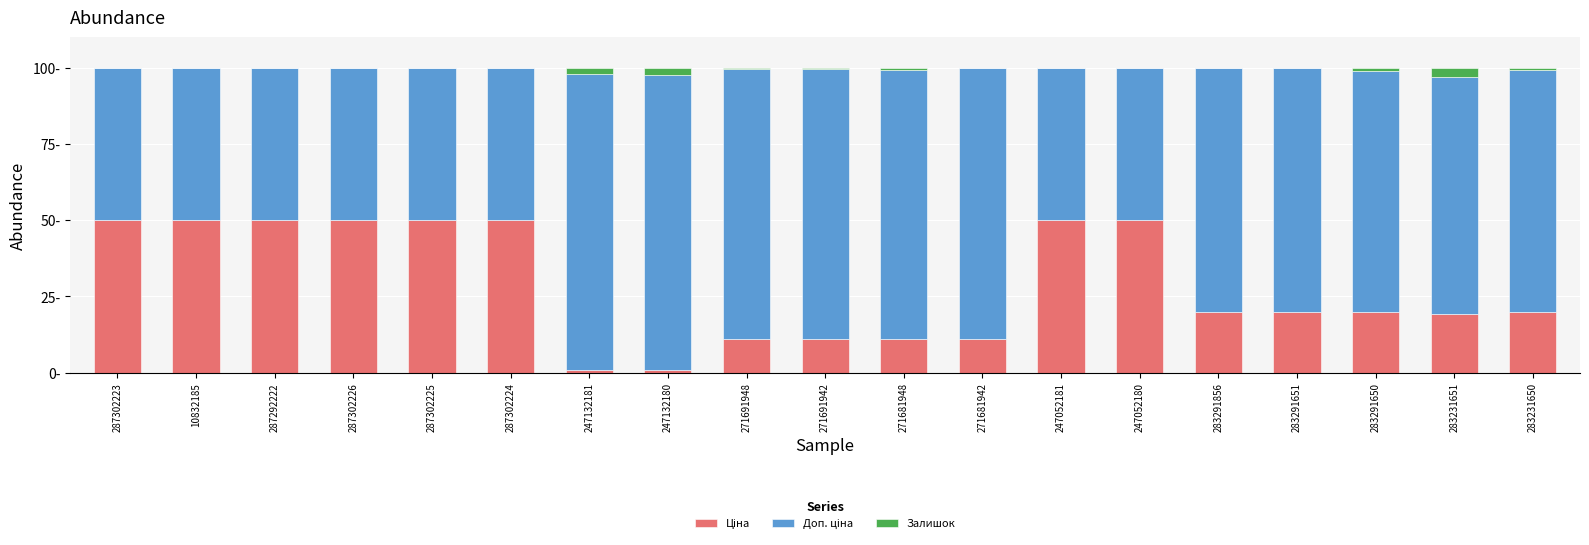

Does the chart contain stacked bars?

Yes